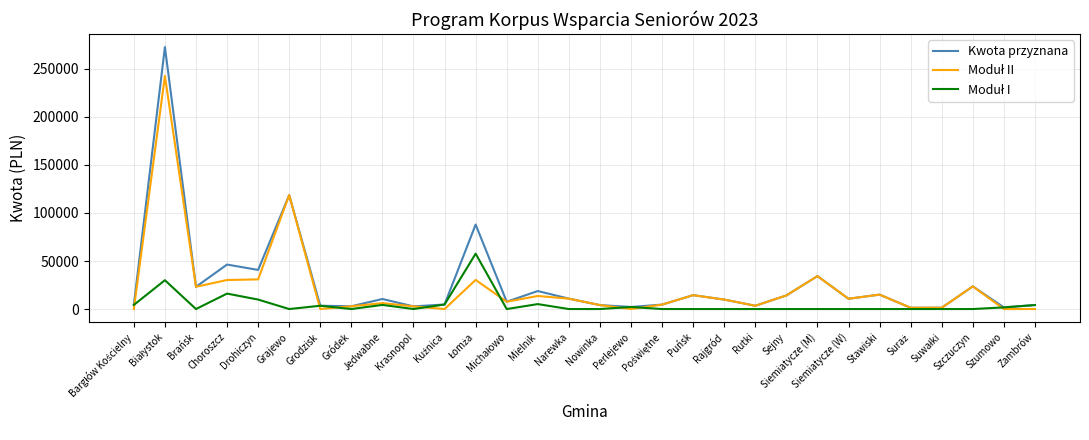

Which series has the largest range (max minus min)?

Kwota przyznana